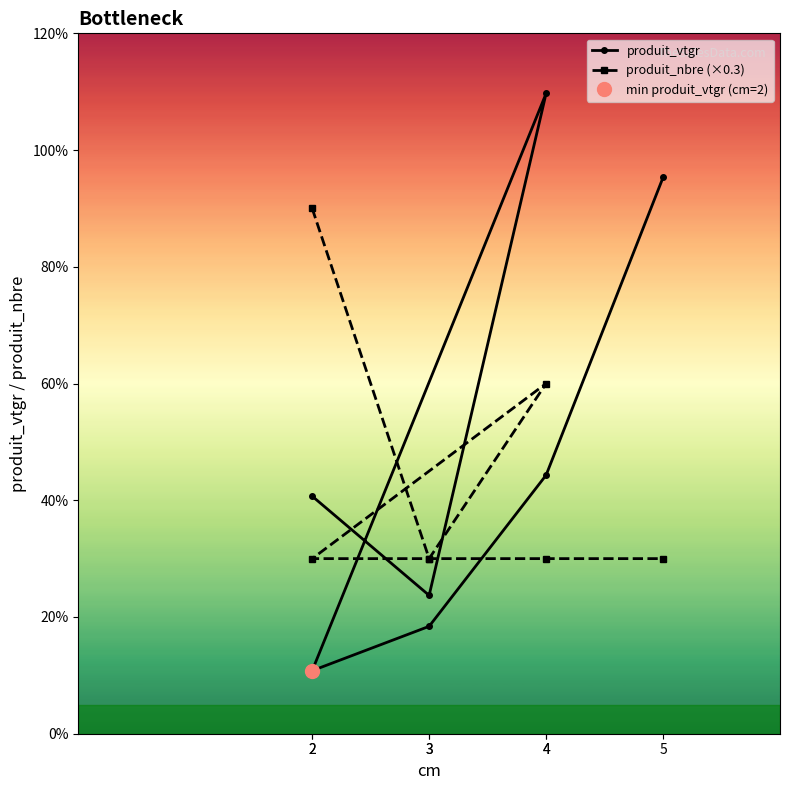

What is the label of the 1st point from the right?

5